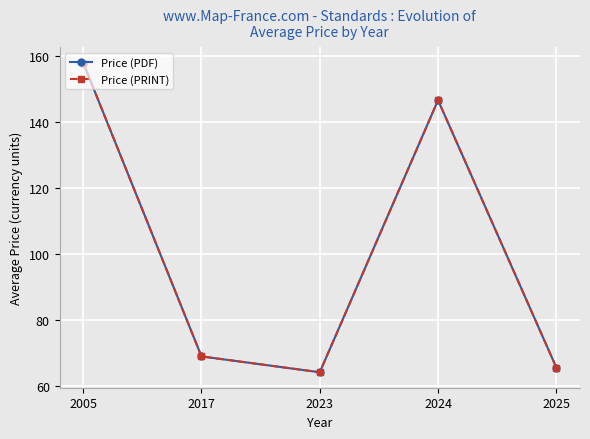

The Price (PRINT) series shows 146.7 at 2024. True or false?

True